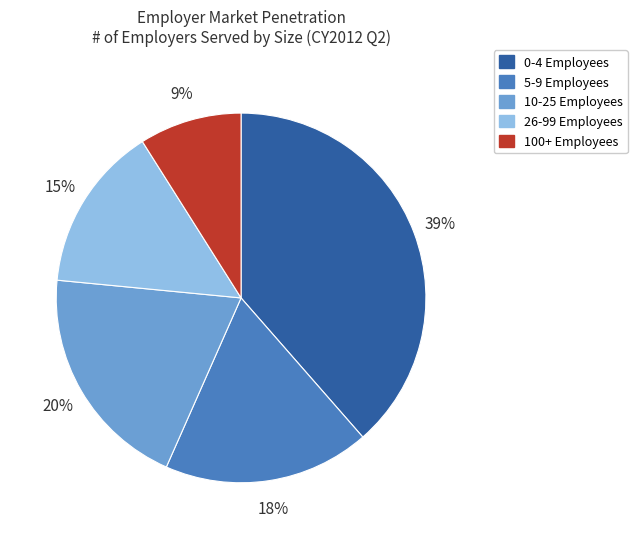

Which has a higher value, 0-4 Employees or 5-9 Employees?

0-4 Employees